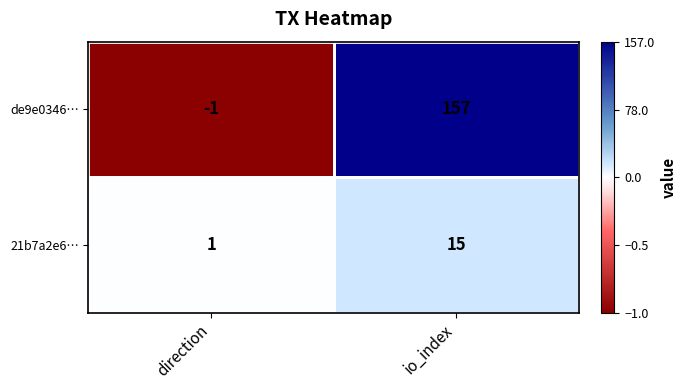

Count the number of data series in this chart.

2